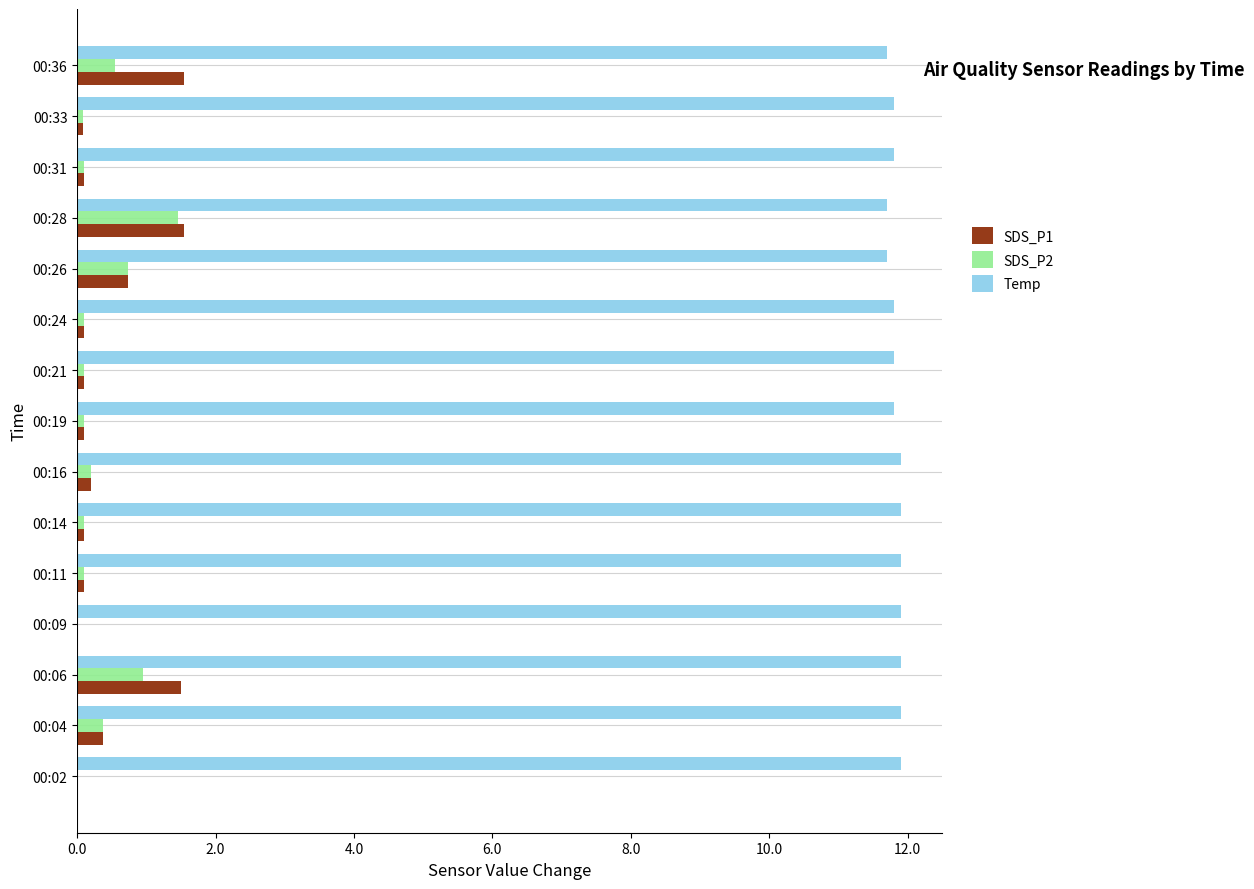

Which category has the highest value in the SDS_P2 series?

00:28